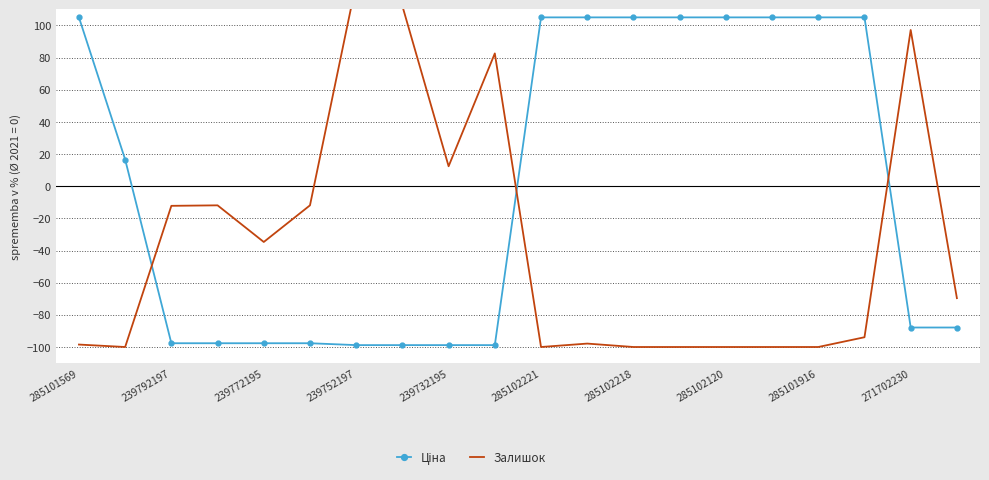

Reading left to right, extract all data points from this chart.

Ціна: 105.0	16.6	-97.7	-97.7	-97.7	-97.7	-98.8	-98.8	-98.8	-98.8	105.0	105.0	105.0	105.0	105.0	105.0	105.0	105.0	-87.9	-87.9
Залишок: -98.5	-100.0	-12.2	-11.9	-34.7	-11.9	126.3	112.1	12.4	82.6	-100.0	-97.9	-100.0	-100.0	-100.0	-100.0	-100.0	-93.9	97.2	-69.6